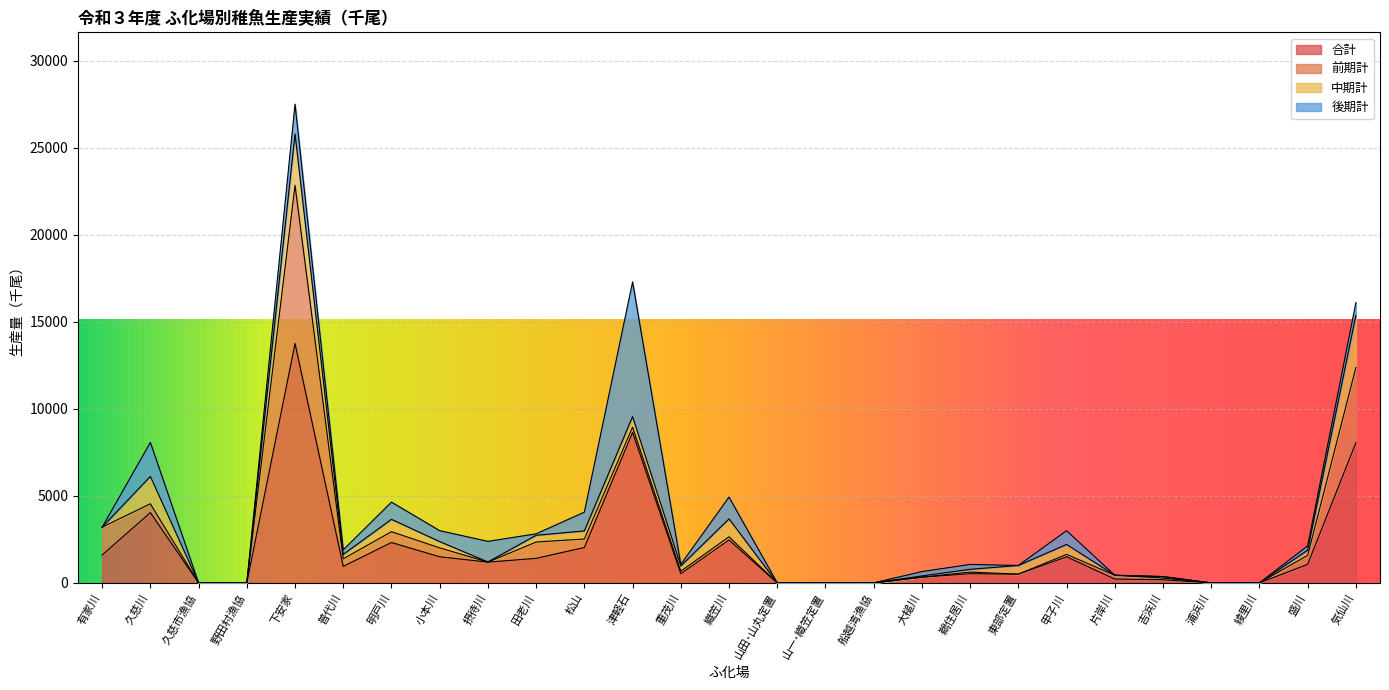

What is the difference between the maximum and minimum values in the 前期計 series?

9087